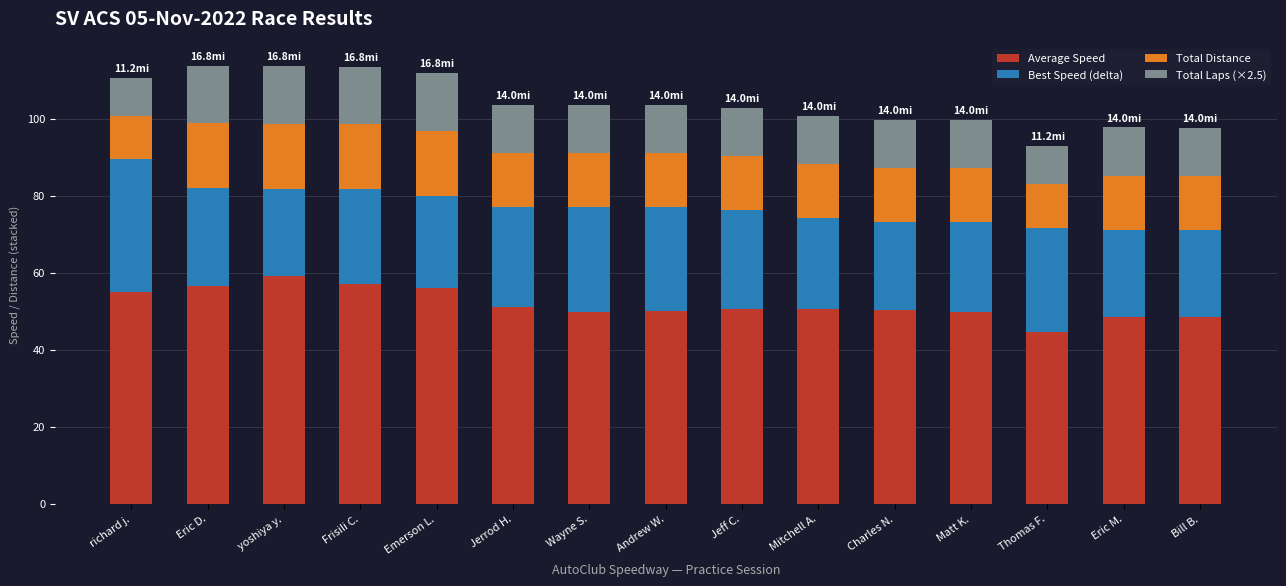

What is the total value across all series at Matt K.?

99.6